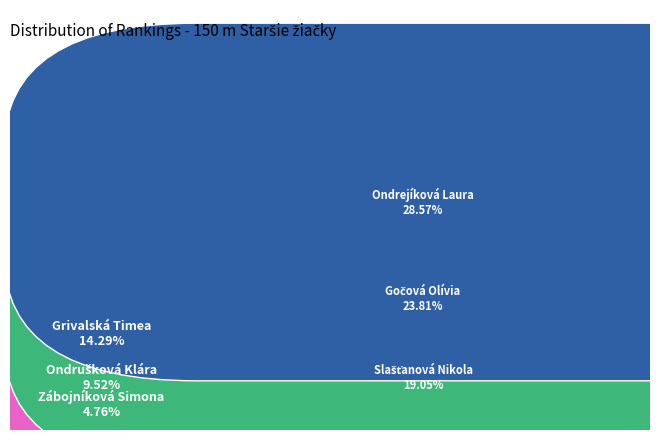

Which slice is the smallest?

Zábojníková Simona